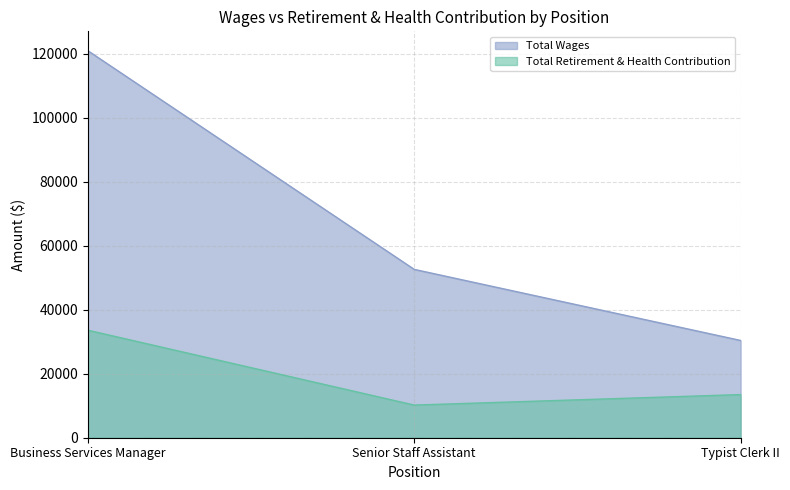

How many series are shown in this chart?

2